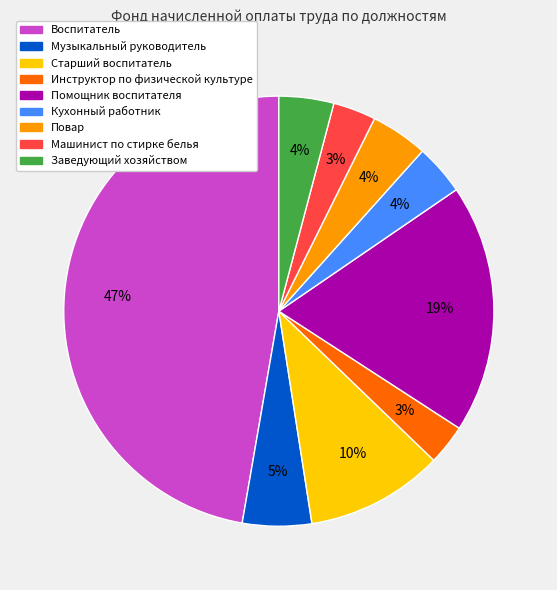

How many segments does this pie chart have?

9